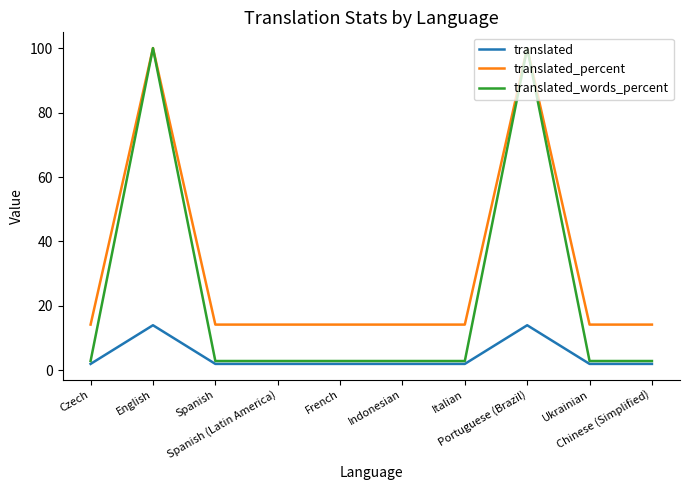

Where is the first local maximum for translated_words_percent?

English